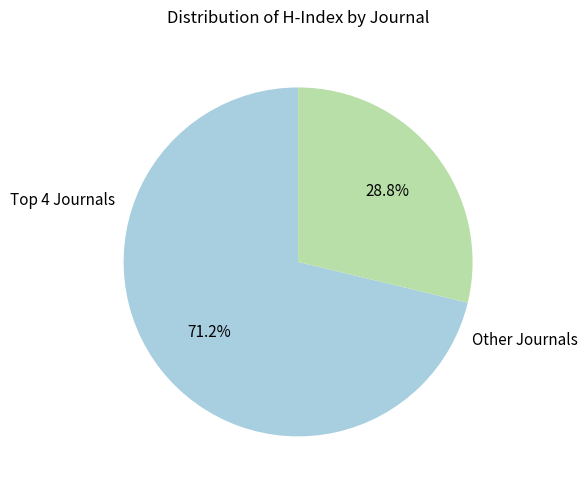

Does any single category account for the majority?

Yes